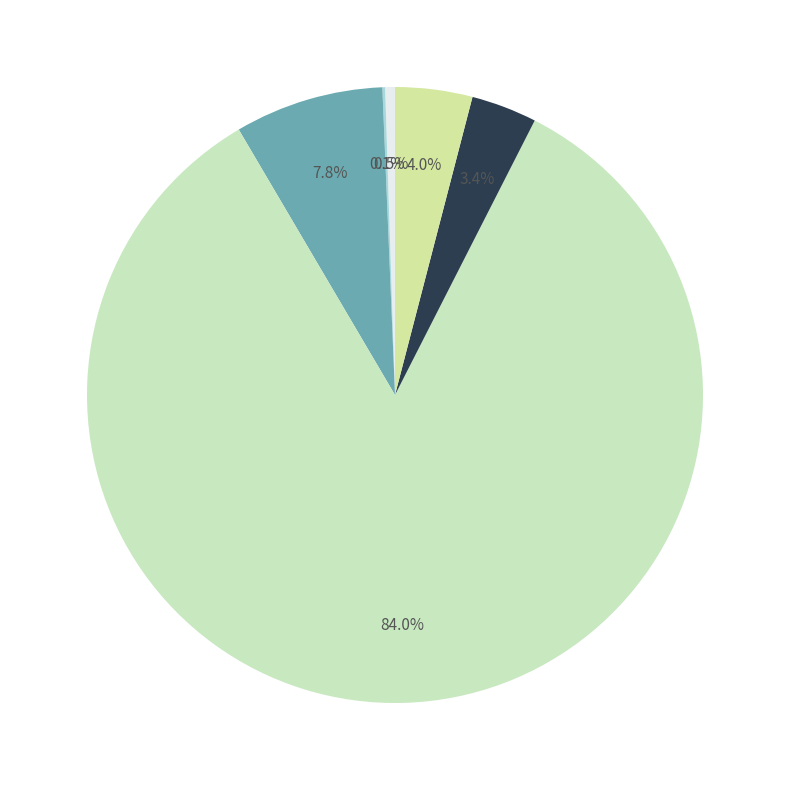

To the nearest percent, what is the difference between the largest and smallest slice percentages?

84%